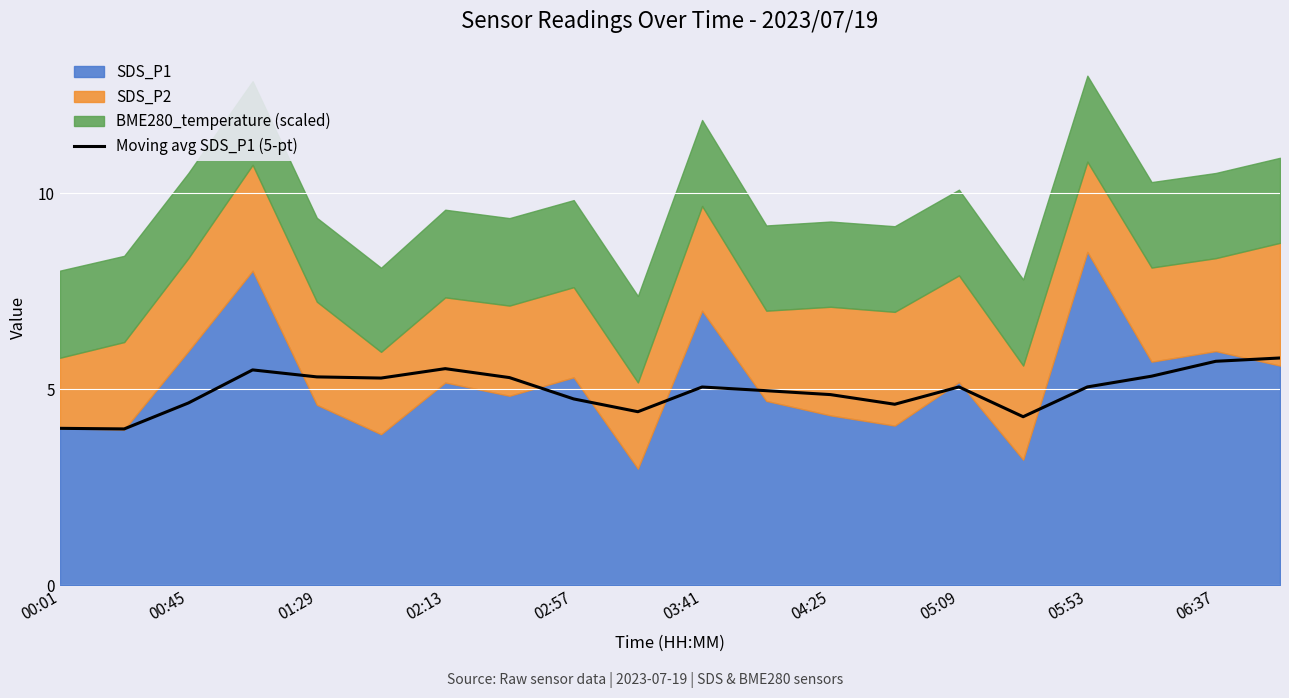

True or false: Moving avg SDS_P1 (5-pt) has a value of 5.1 at 05:09.

True